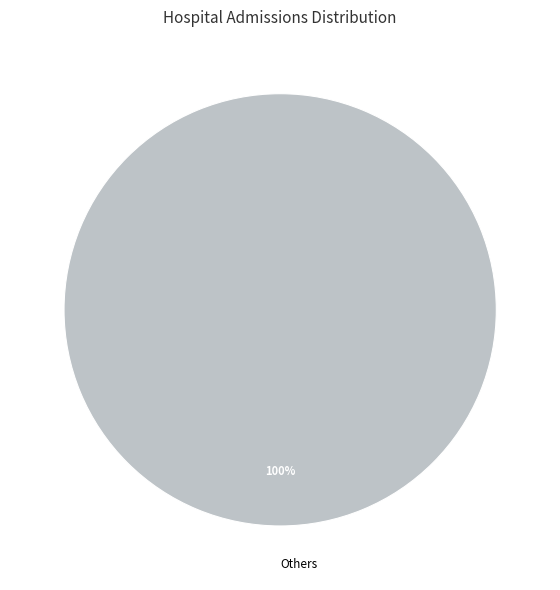

To the nearest percent, what percentage of the pie is Others?

100%